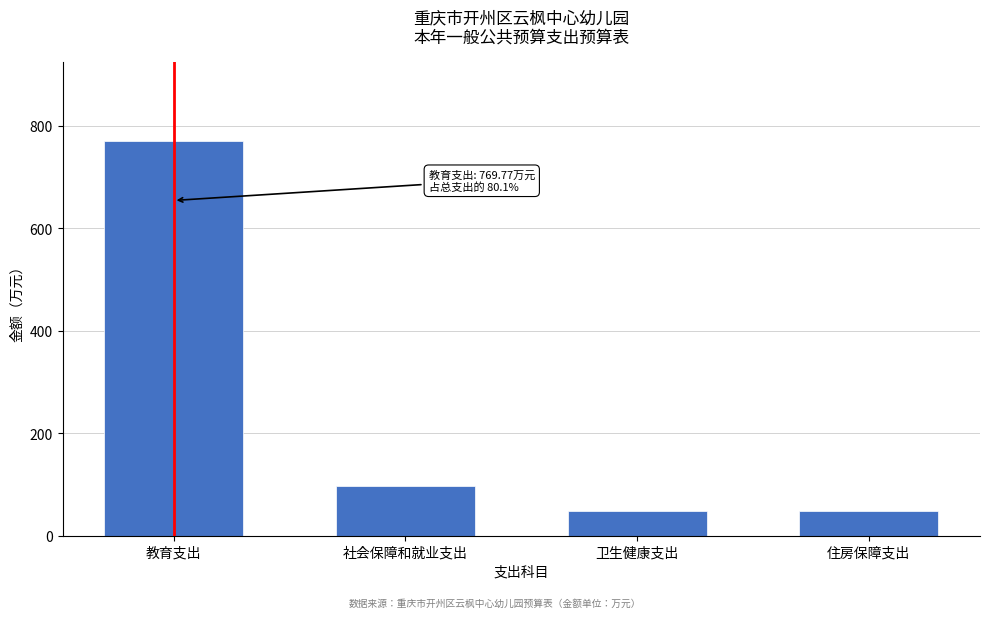

What is the difference between the values at 教育支出 and 住房保障支出?

722.4